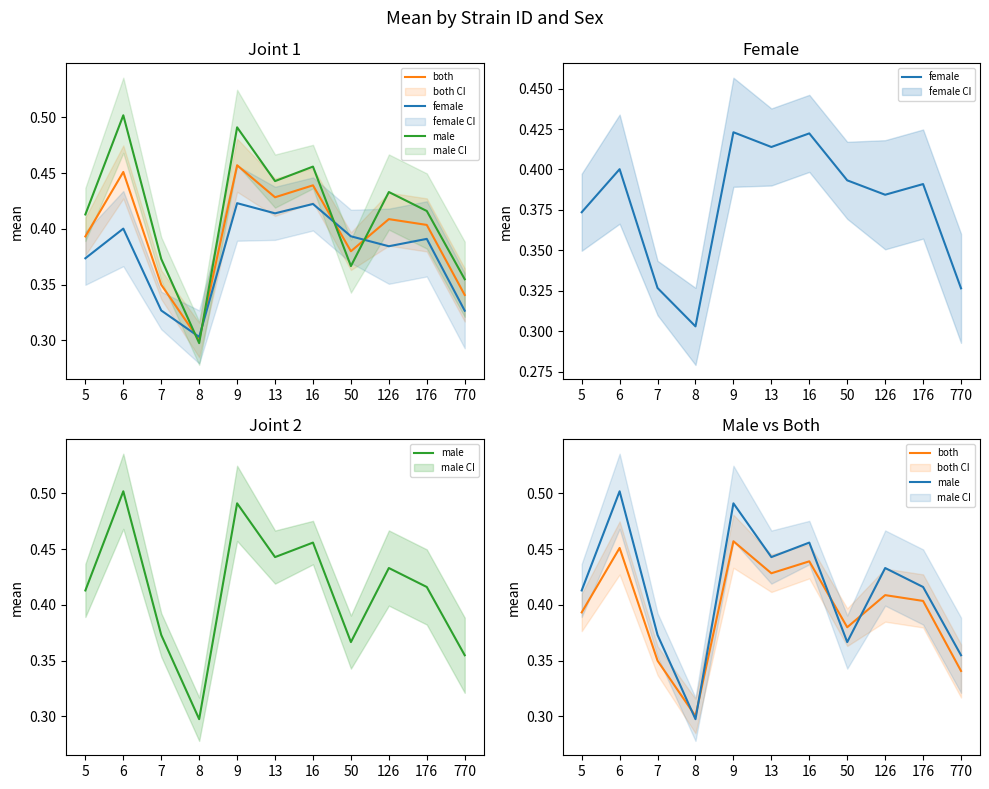

Is the value of male at 13 greater than the value of female at 176?

Yes